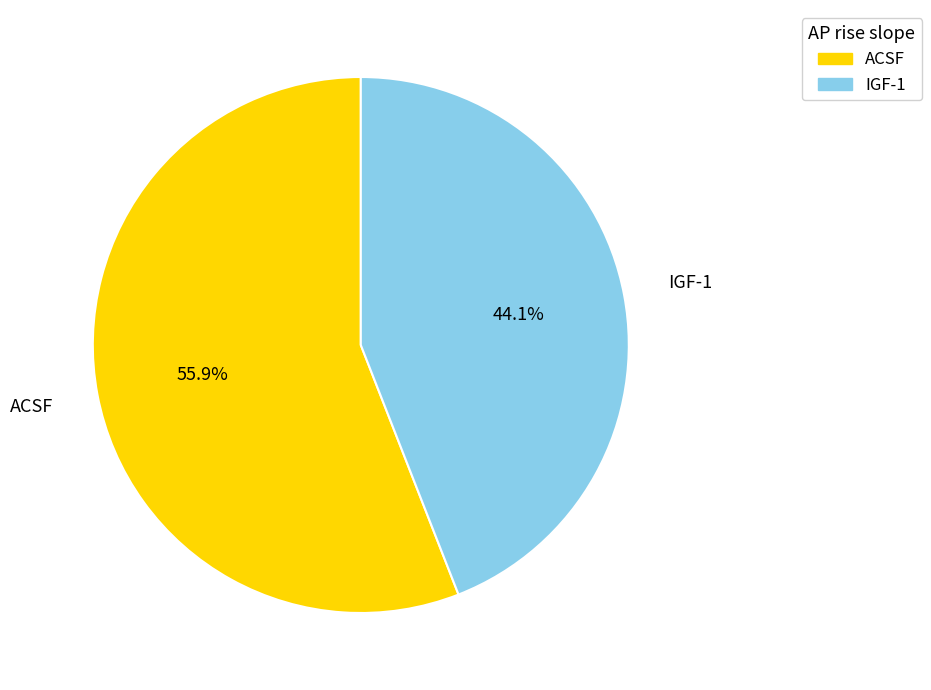

To the nearest percent, what is the average slice percentage?

50%